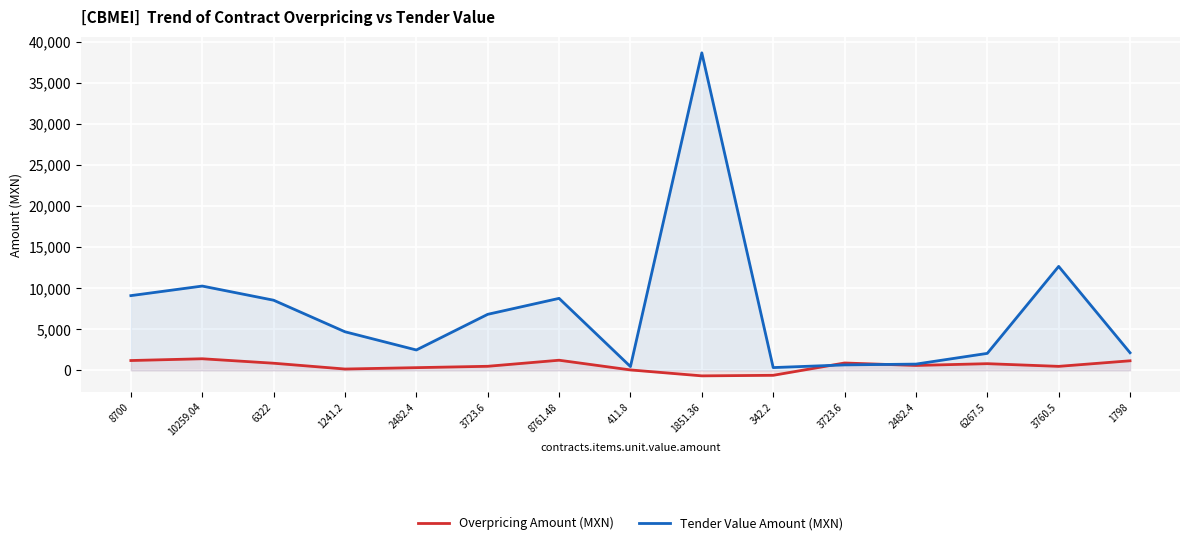

At how many categories does at least one series exceed 18806?

1